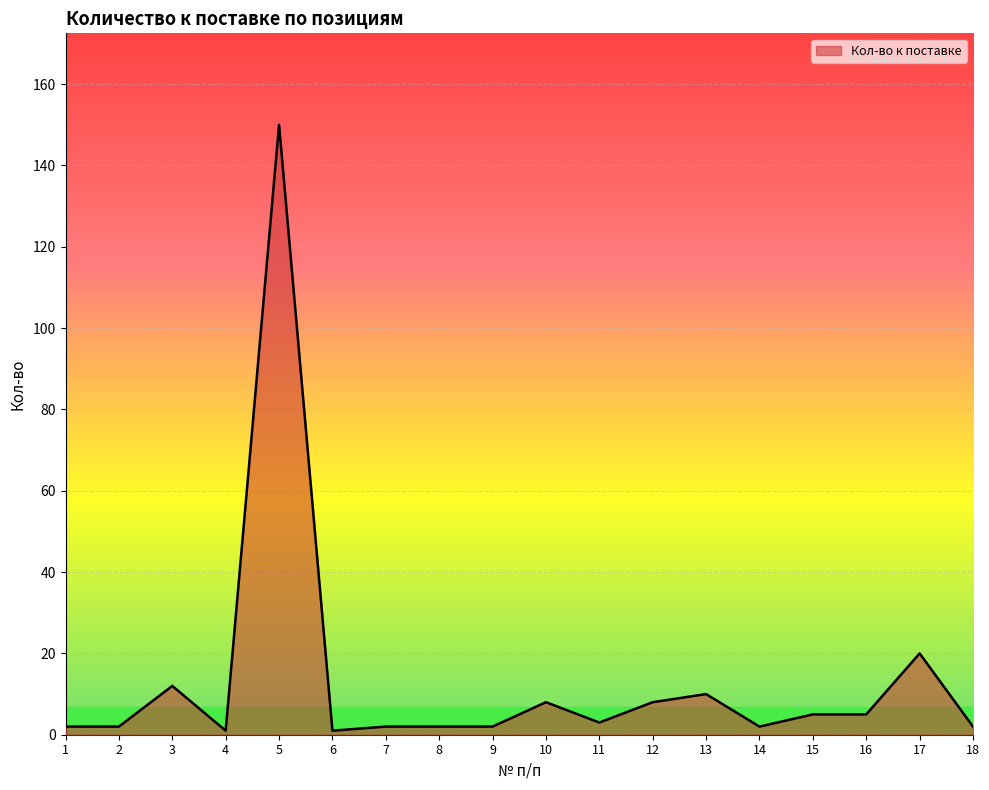

At which category does the chart reach its peak across all series?

5